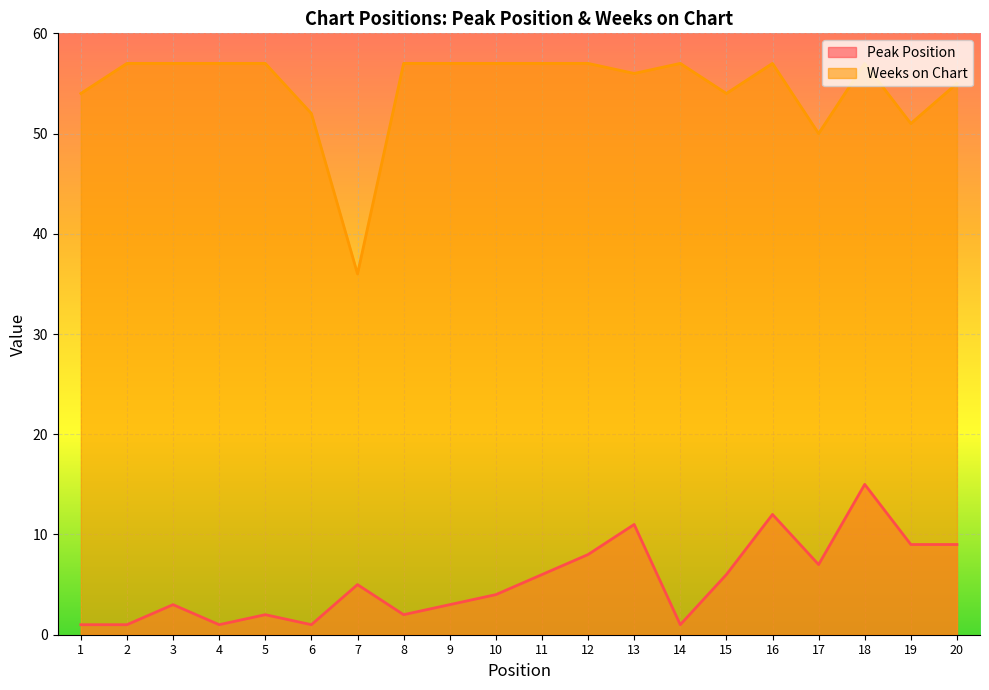

At which label is Weeks on Chart closest to 46?

17